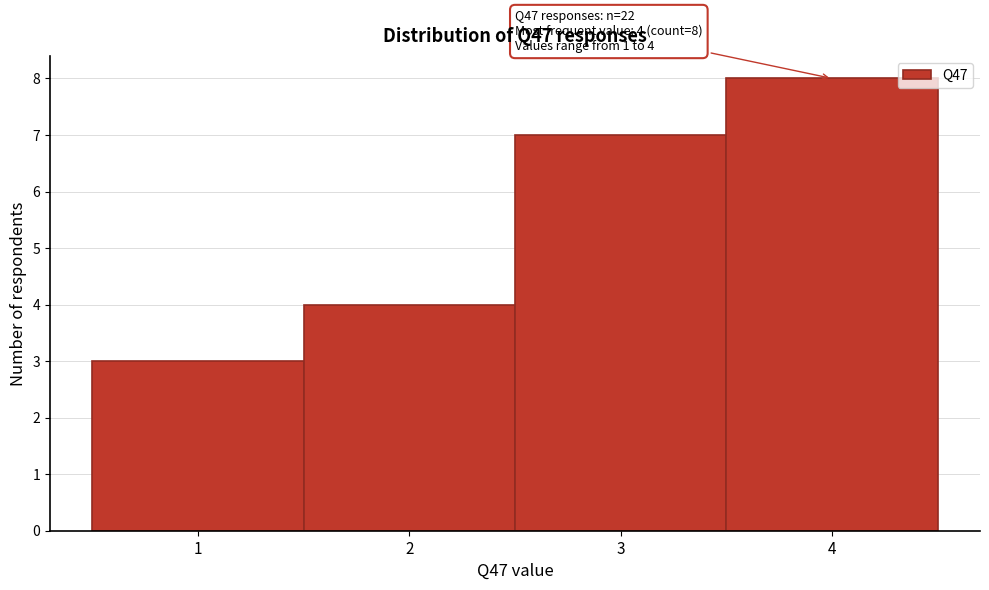

Over which range of the x-axis is the bar tallest?

3.5 to 4.5